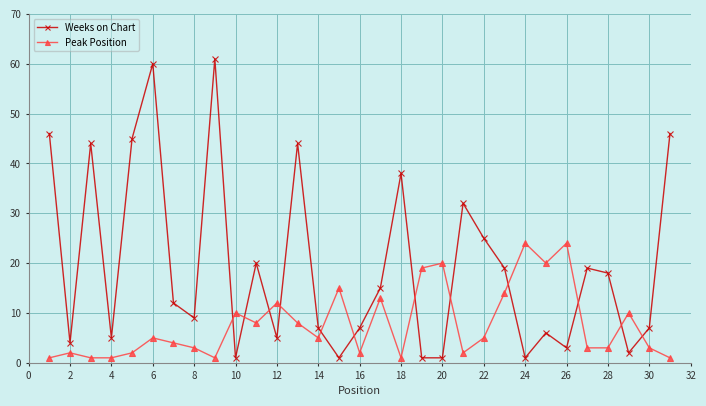

List the series in order of their peak value, highest first.

Weeks on Chart, Peak Position